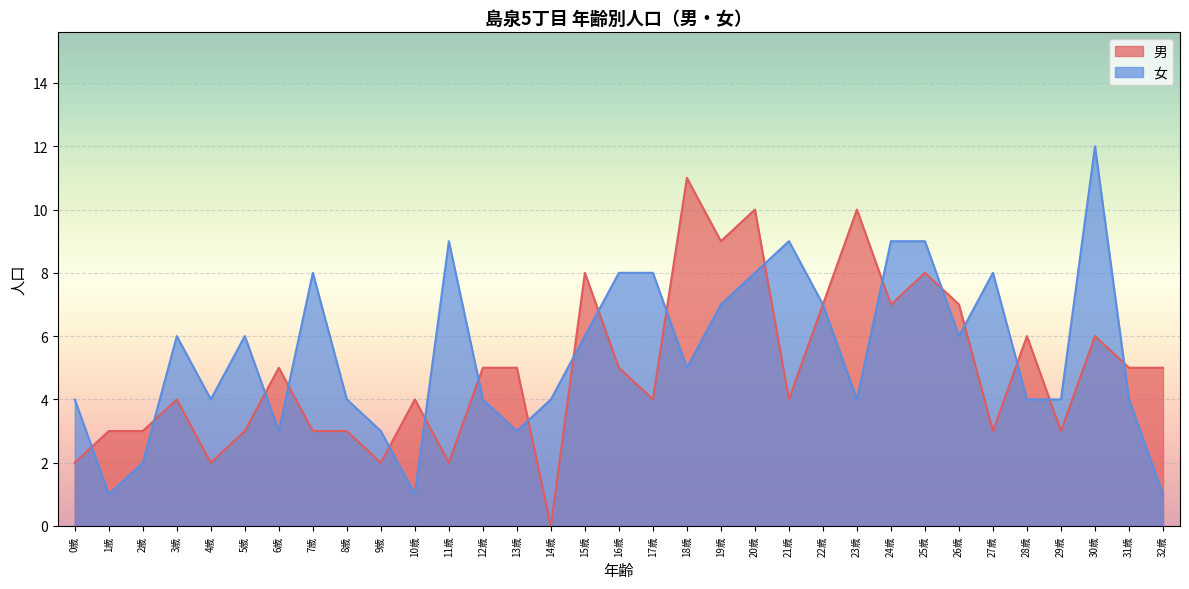

What is the total value across all series at 13歳?

8